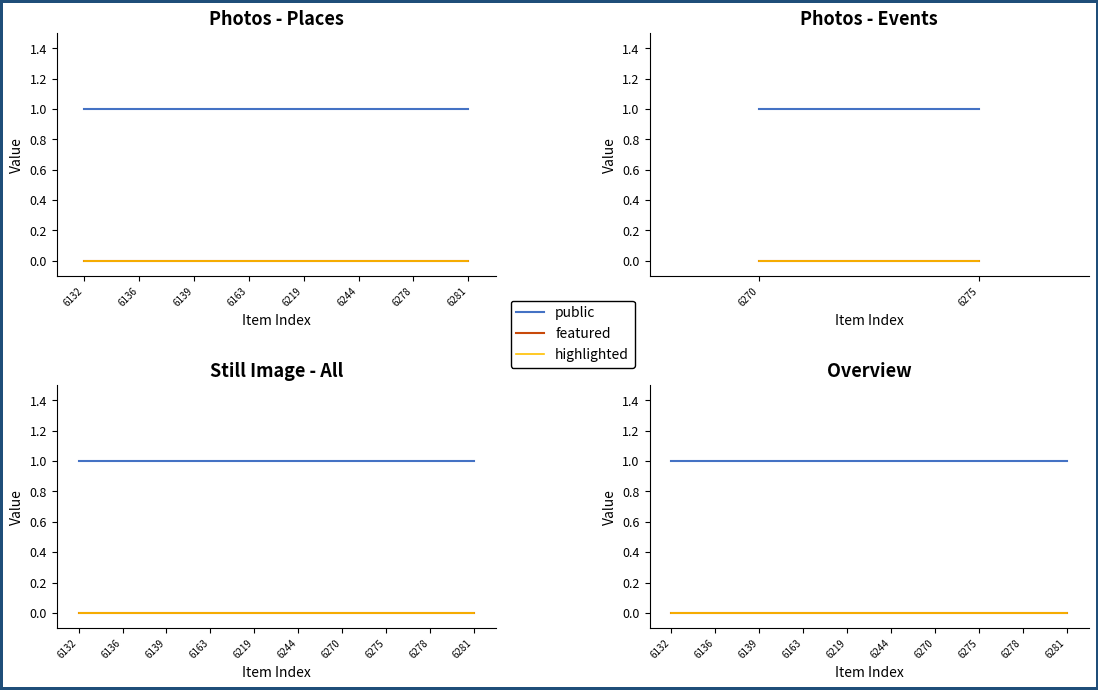

Reading left to right, list all the values displayed in this chart.

public: 1	1	1	1	1	1	1	1	1	1
featured: 0	0	0	0	0	0	0	0	0	0
highlighted: 0	0	0	0	0	0	0	0	0	0